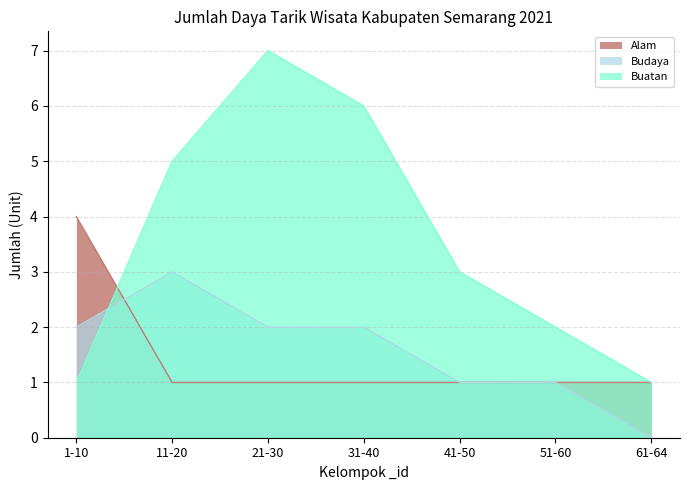

What is the greatest value displayed?

7